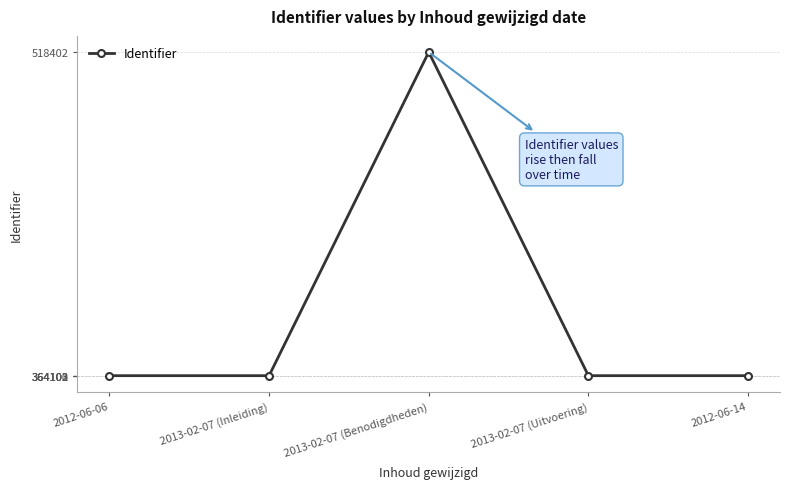

True or false: the data has more than 0 interior local peaks.

True